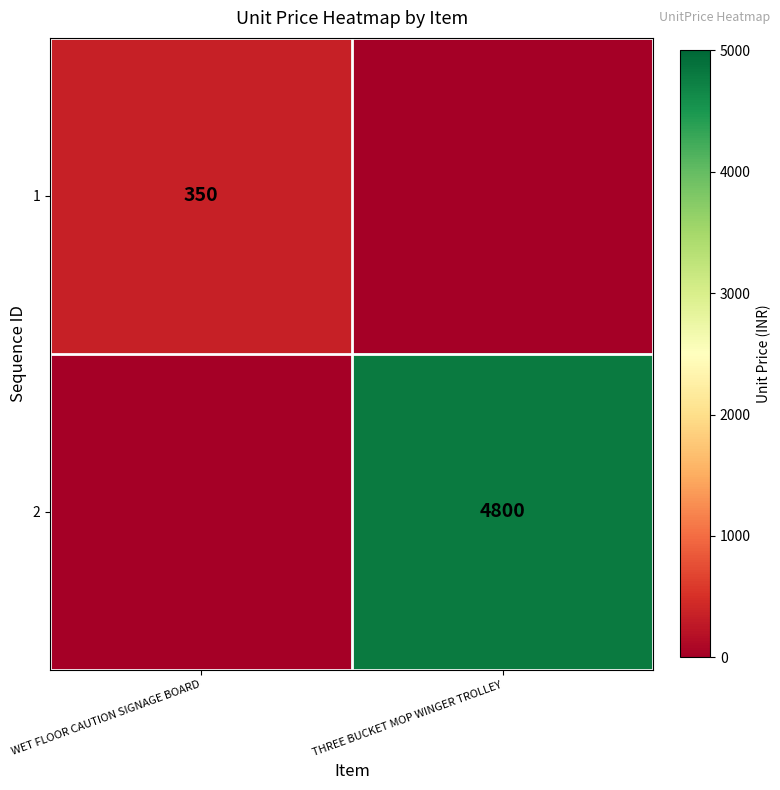

The 1 series shows 147 at WET FLOOR CAUTION SIGNAGE BOARD. True or false?

False